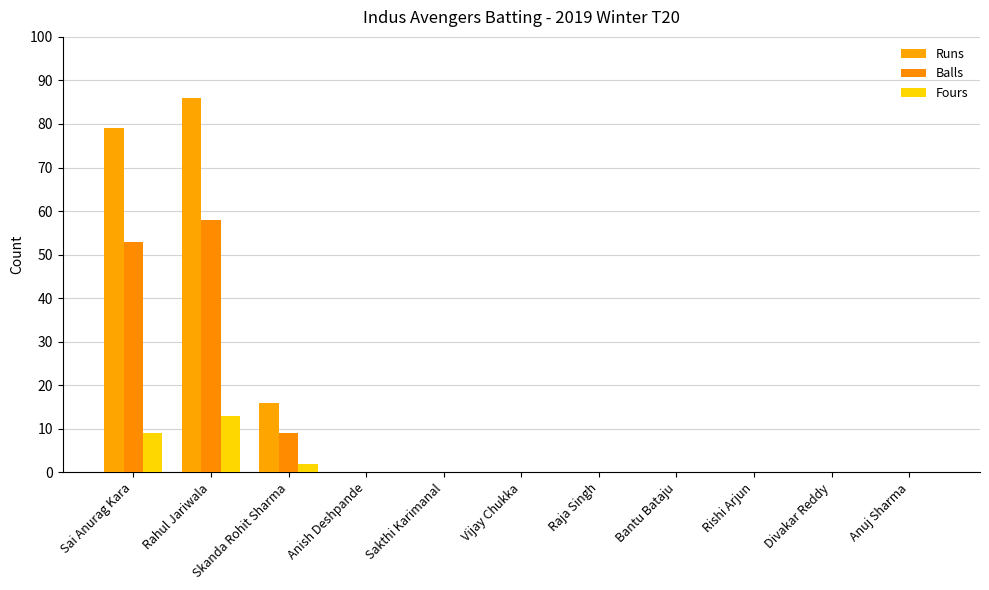

How many groups of bars are there?

11